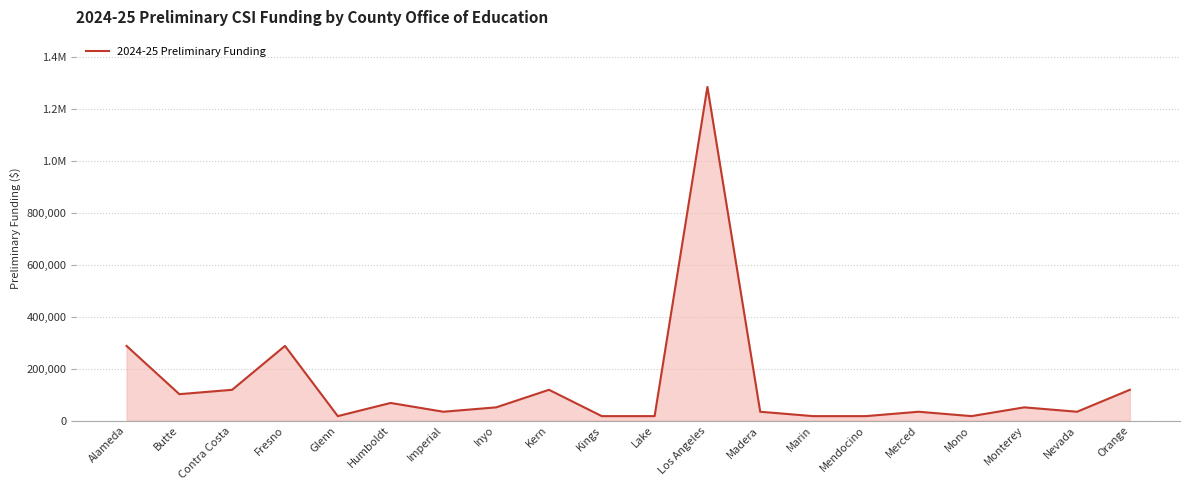

Does the chart have visible grid lines?

Yes